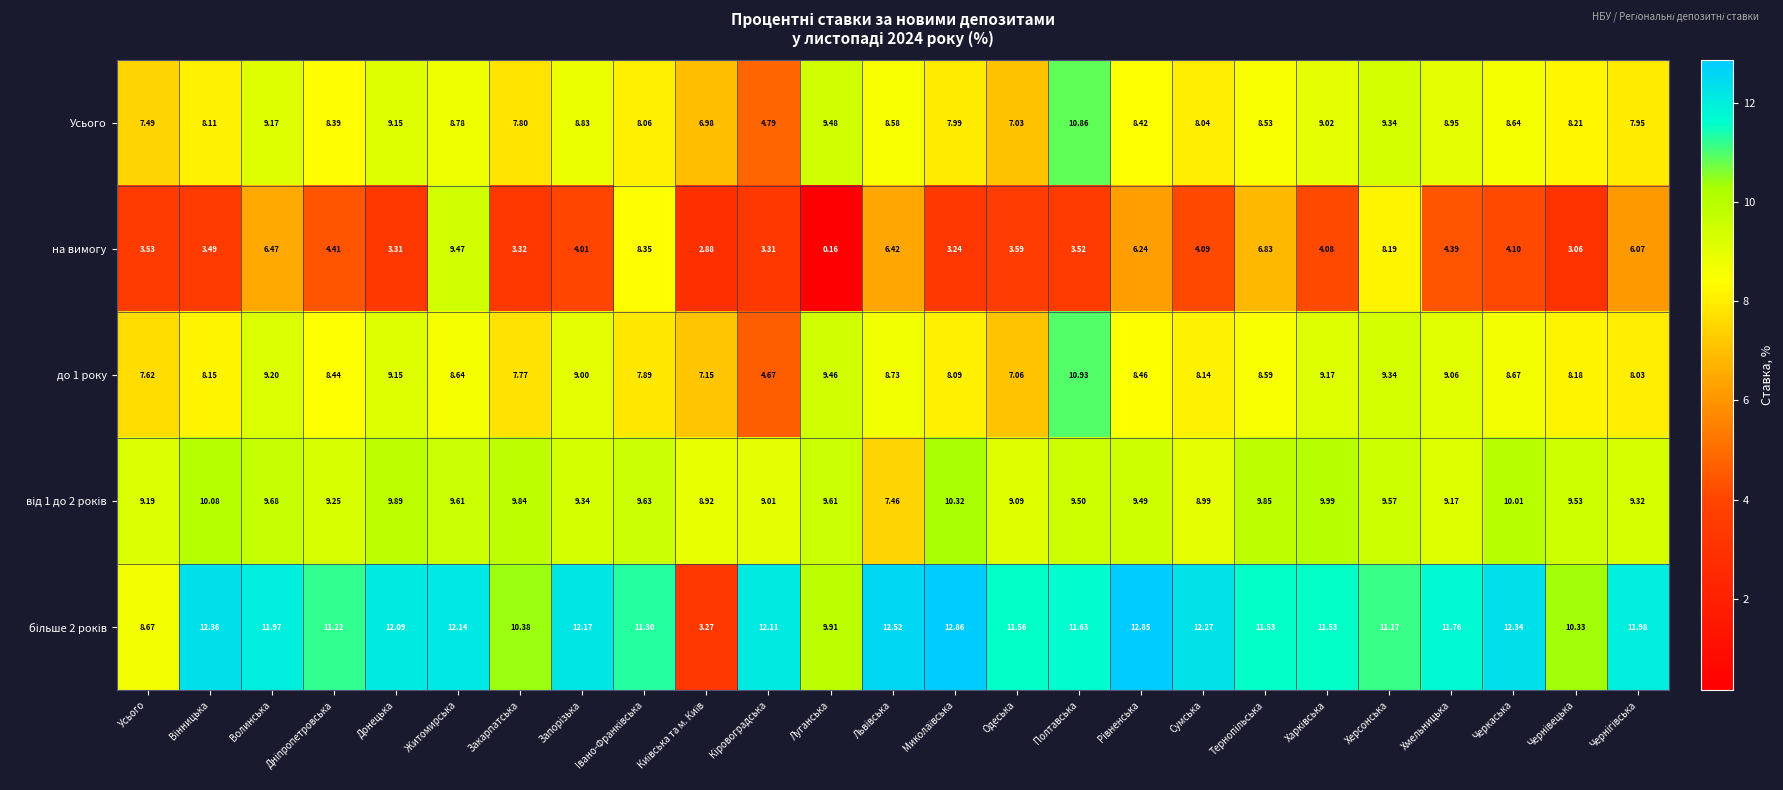

At which label is на вимогу closest to 4?

Запорiзька